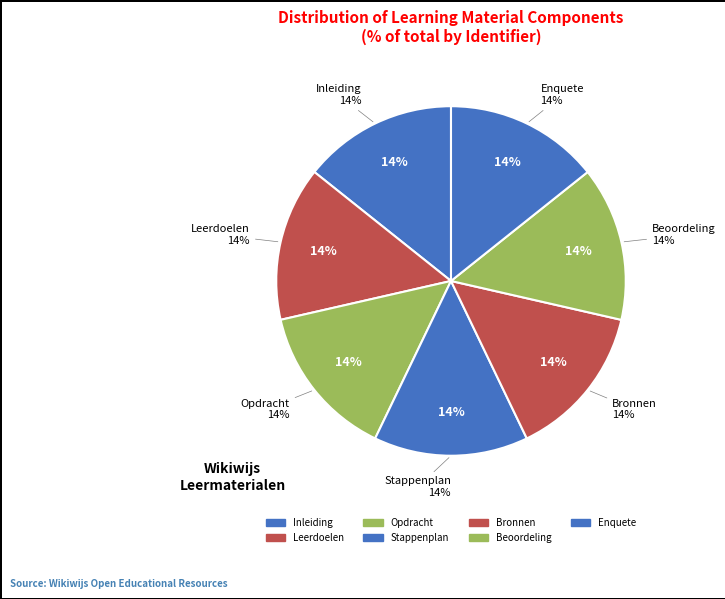

Does Opdracht account for over 50% of the chart?

No